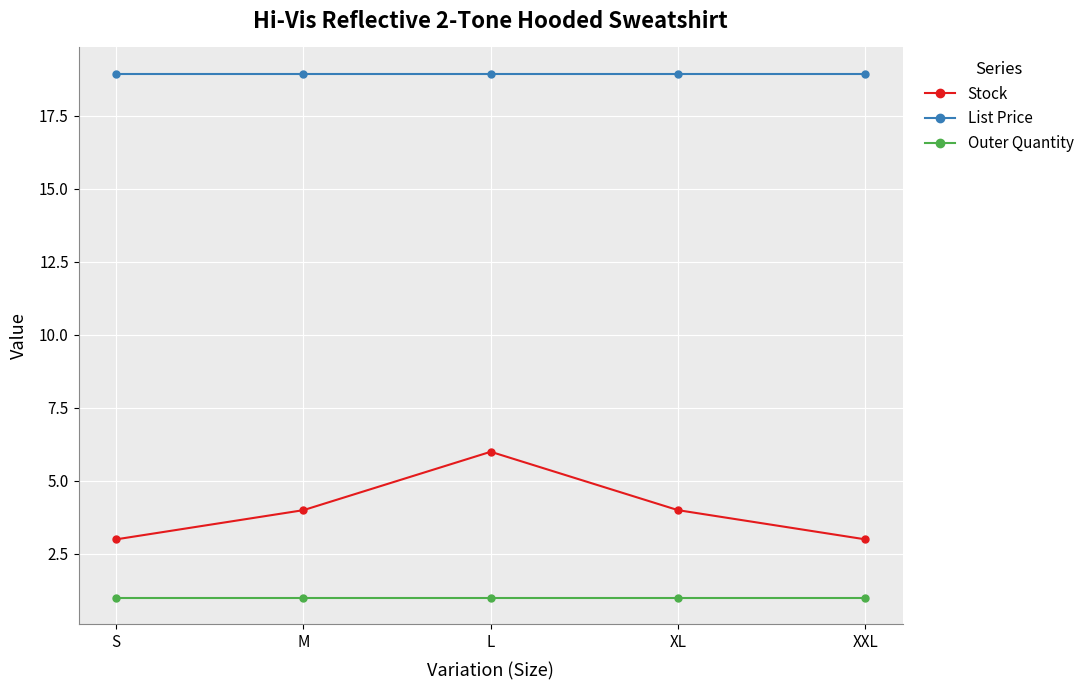

Which series has the largest total across all categories?

List Price